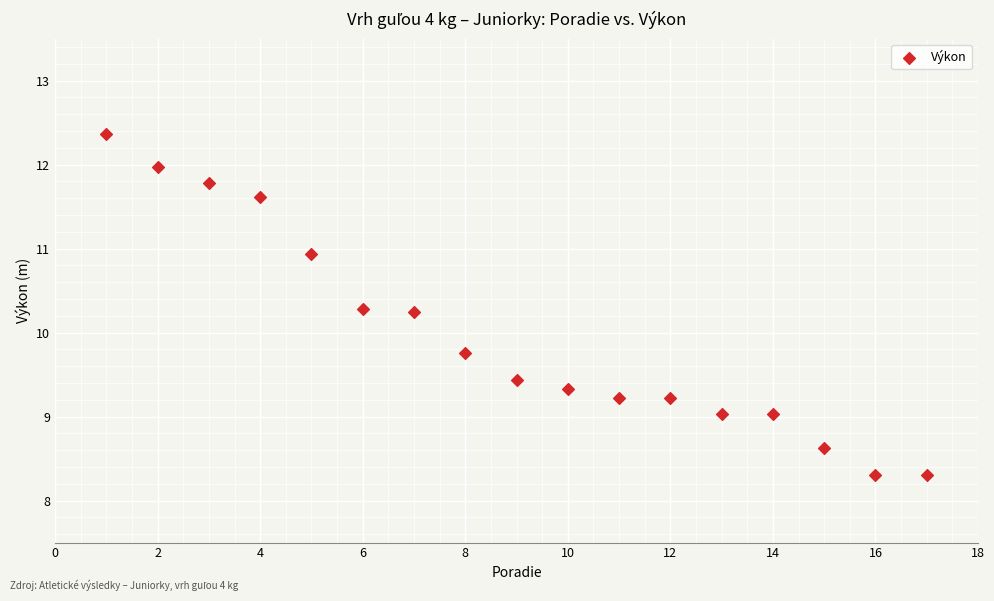

What is the range of X values (max minus min)?

16.0